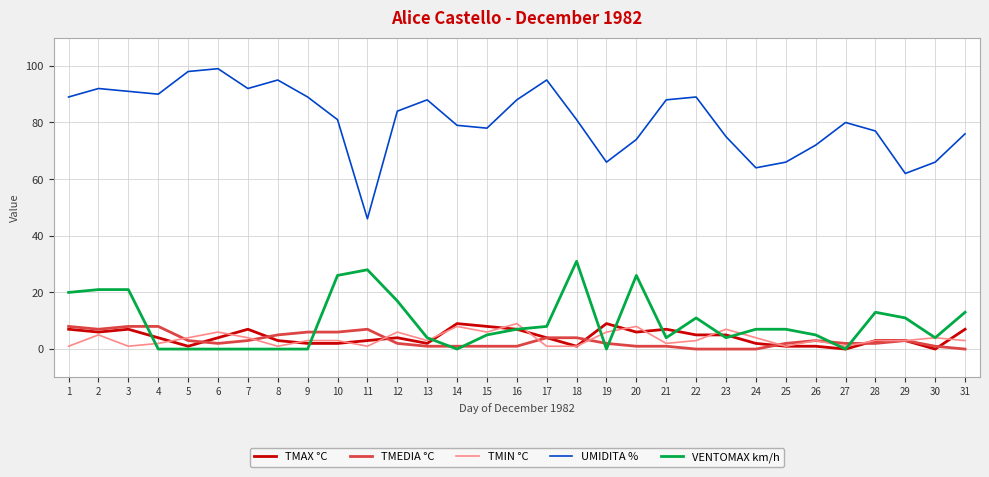

The TMEDIA °C series shows 4 at 18. True or false?

True